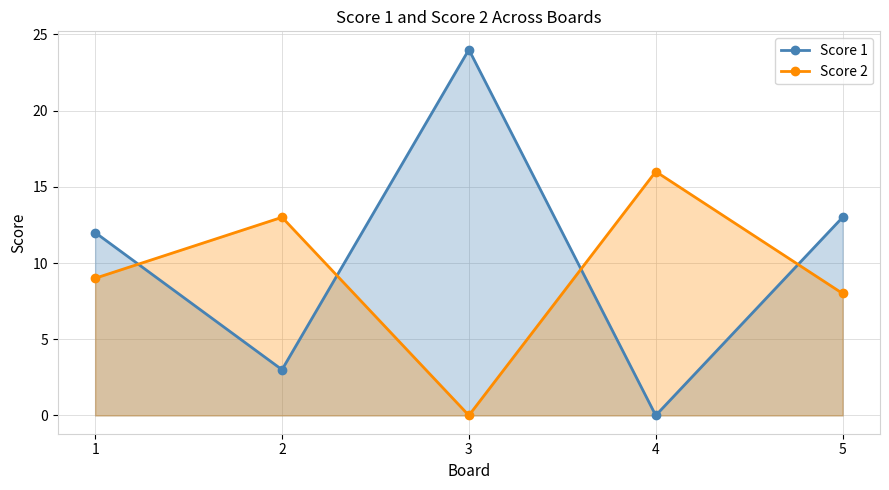

What is the approximate value of Score 2 at 2?

13